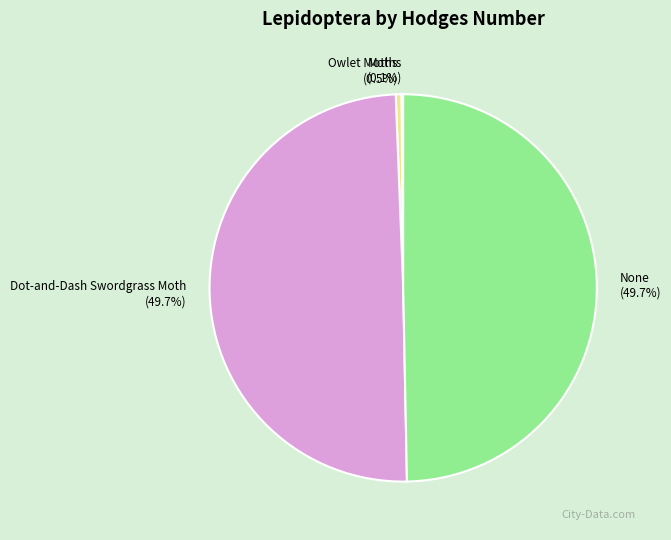

Is there a majority slice in this chart?

No